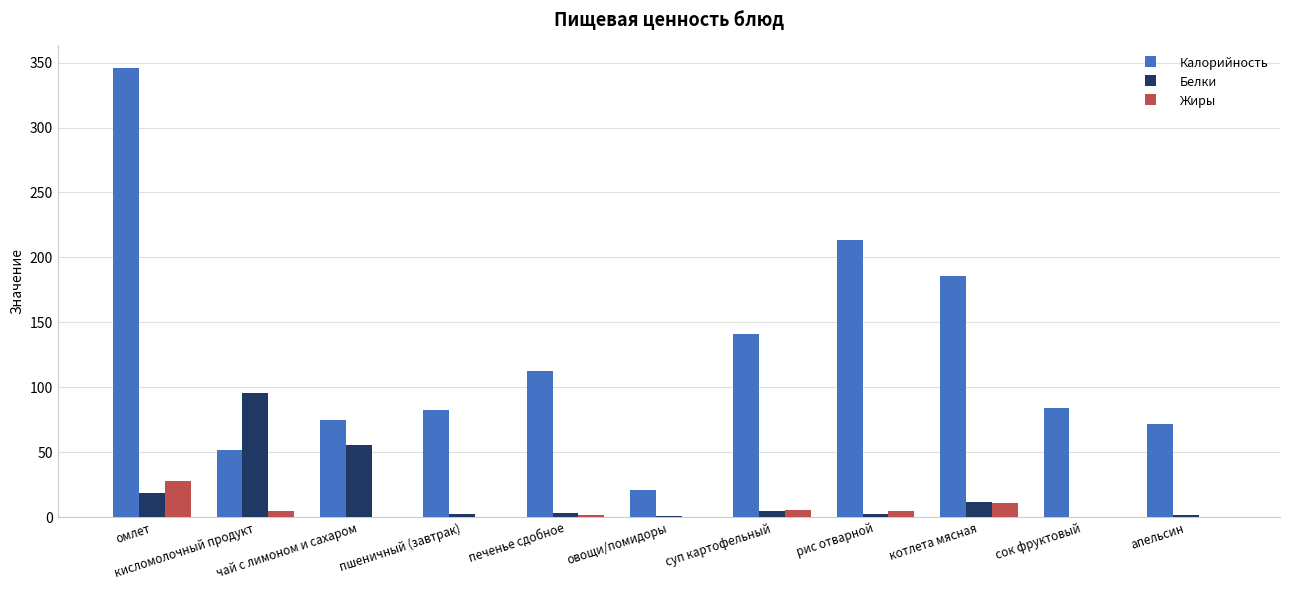

Which category has the highest value in the Калорийность series?

омлет